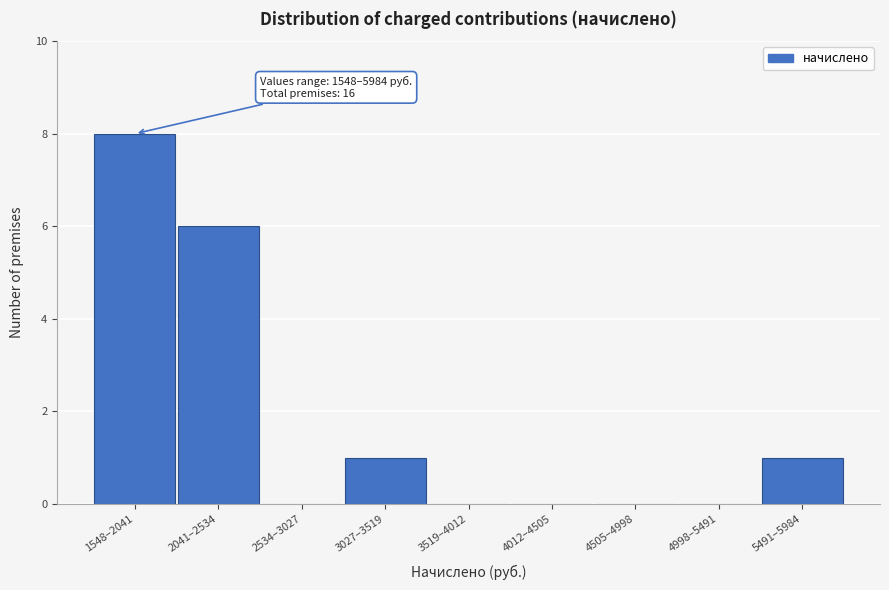

Reading left to right, extract all data points from this chart.

1548–2041=8	2041–2534=6	2534–3027=0	3027–3519=1	3519–4012=0	4012–4505=0	4505–4998=0	4998–5491=0	5491–5984=1